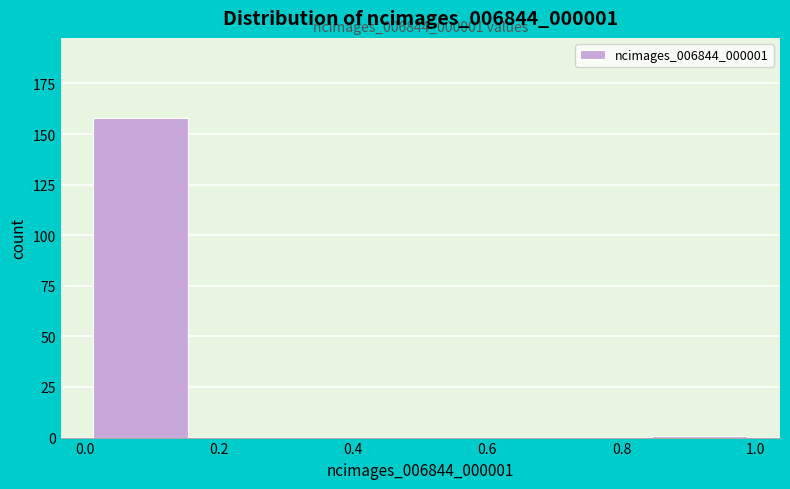

Over which range of the x-axis is the bar tallest?

0.00 to 0.16